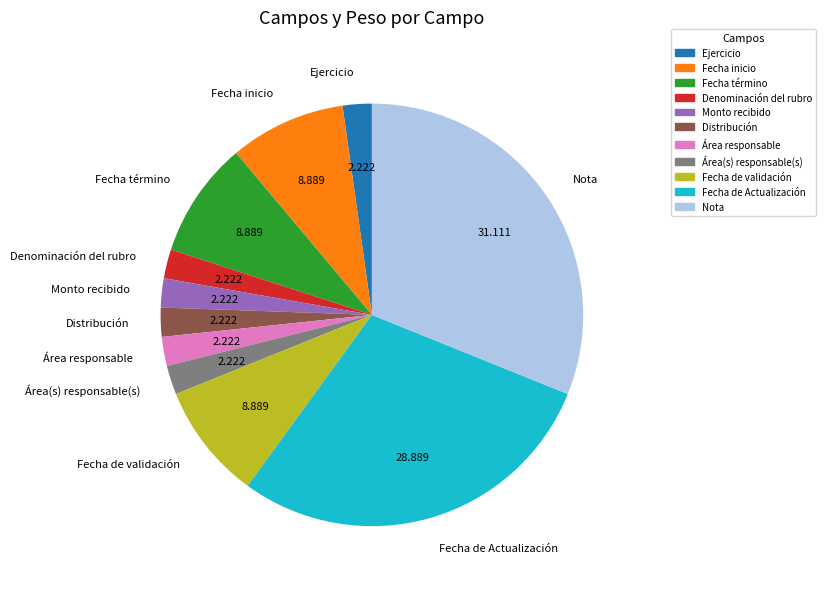

Which has a higher value, Nota or Fecha término?

Nota